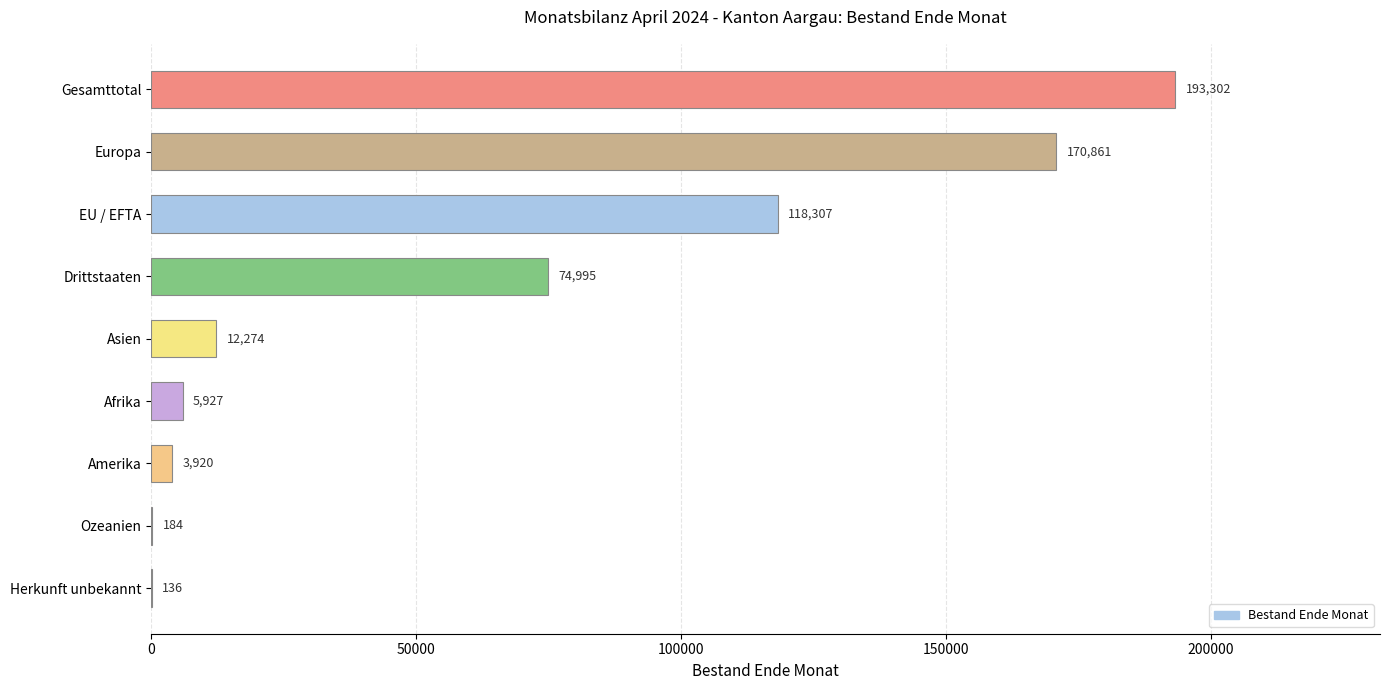

How many data points does each series have?

9